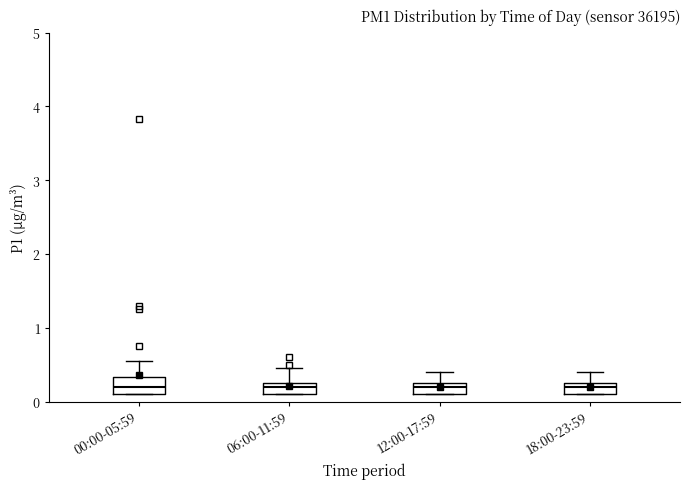

Where is the upper edge of the box for 06:00-11:59 on the y-axis? The values are not printed on the chart, so give them approximately, as read against the axis.

0.3